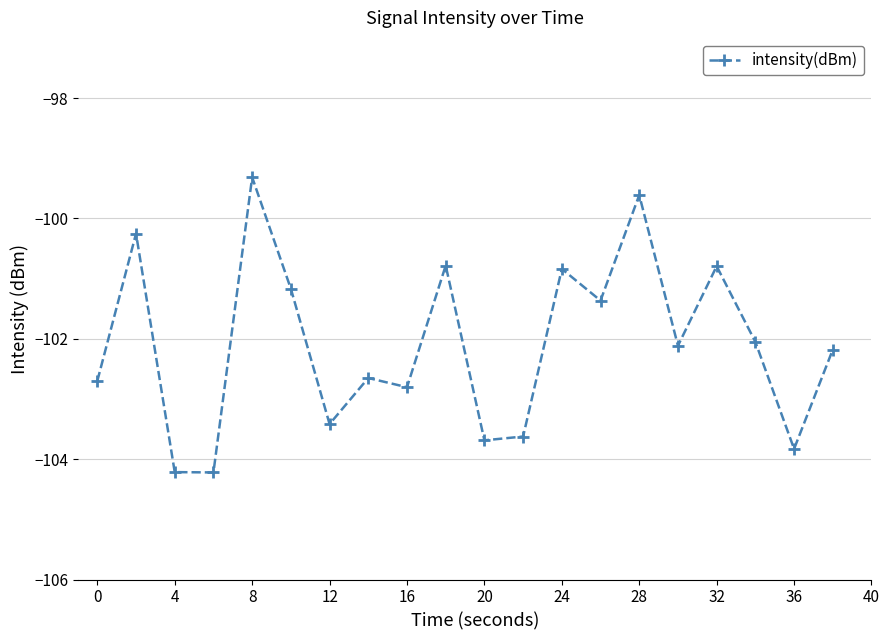

Count the number of categories in the chart.

20